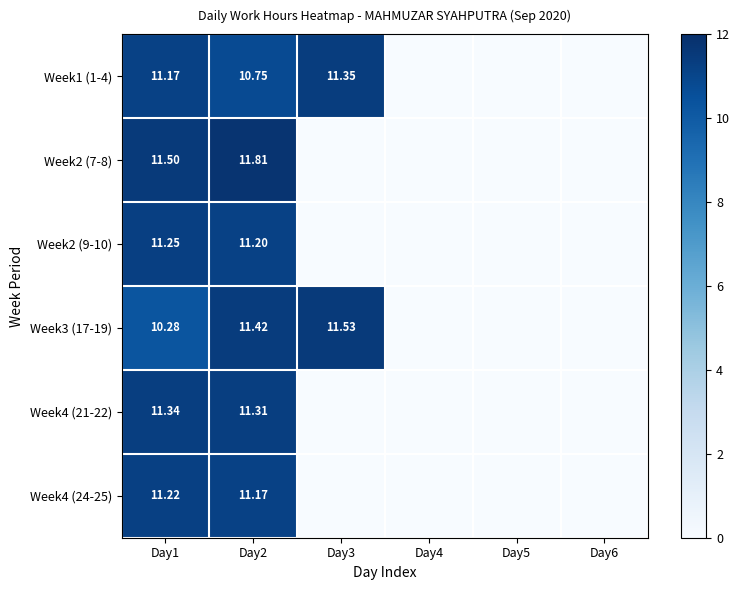

True or false: Week2 (9-10) has a value of 0.0 at Day6.

True